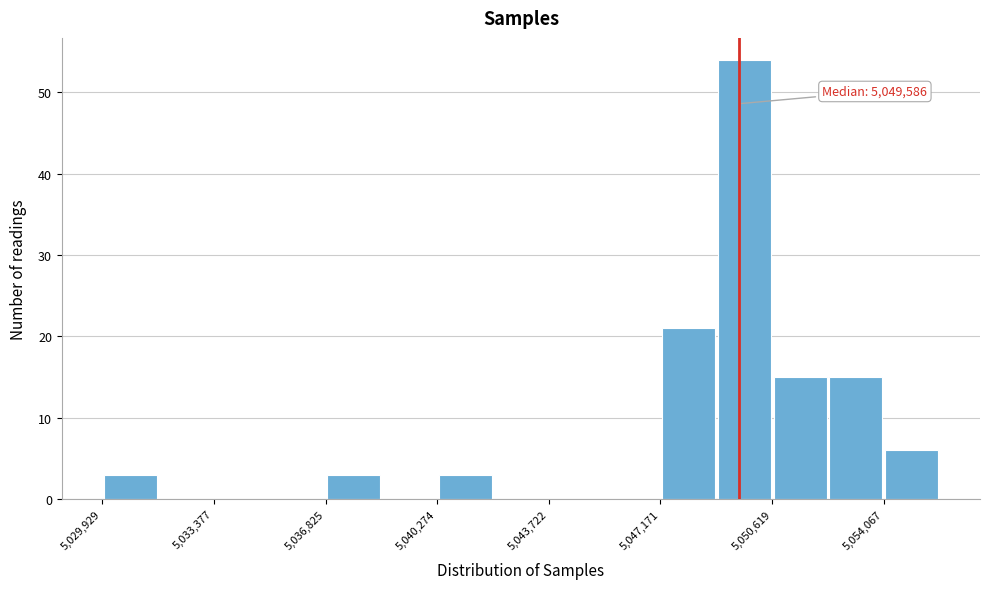

Read against the x-axis, roughly where is the centre of the tallest bar?

5050000